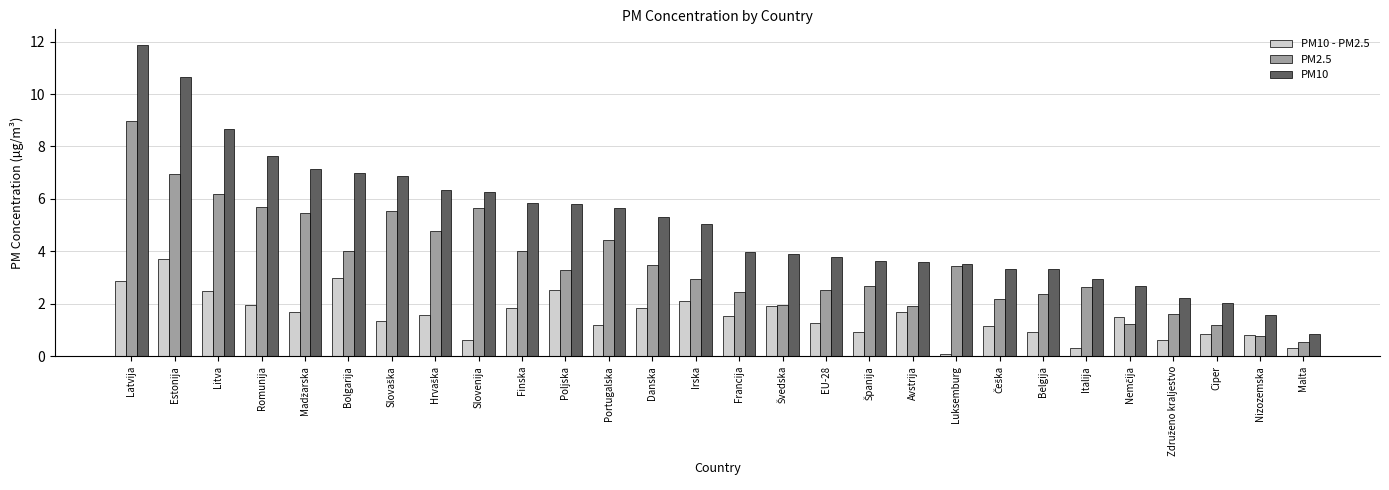

What is the difference between the maximum and minimum values in the PM2.5 series?

8.4